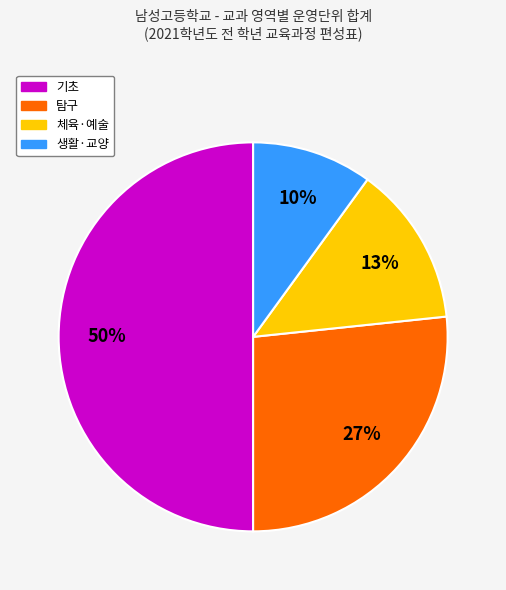

What is the largest slice in the pie chart?

기초